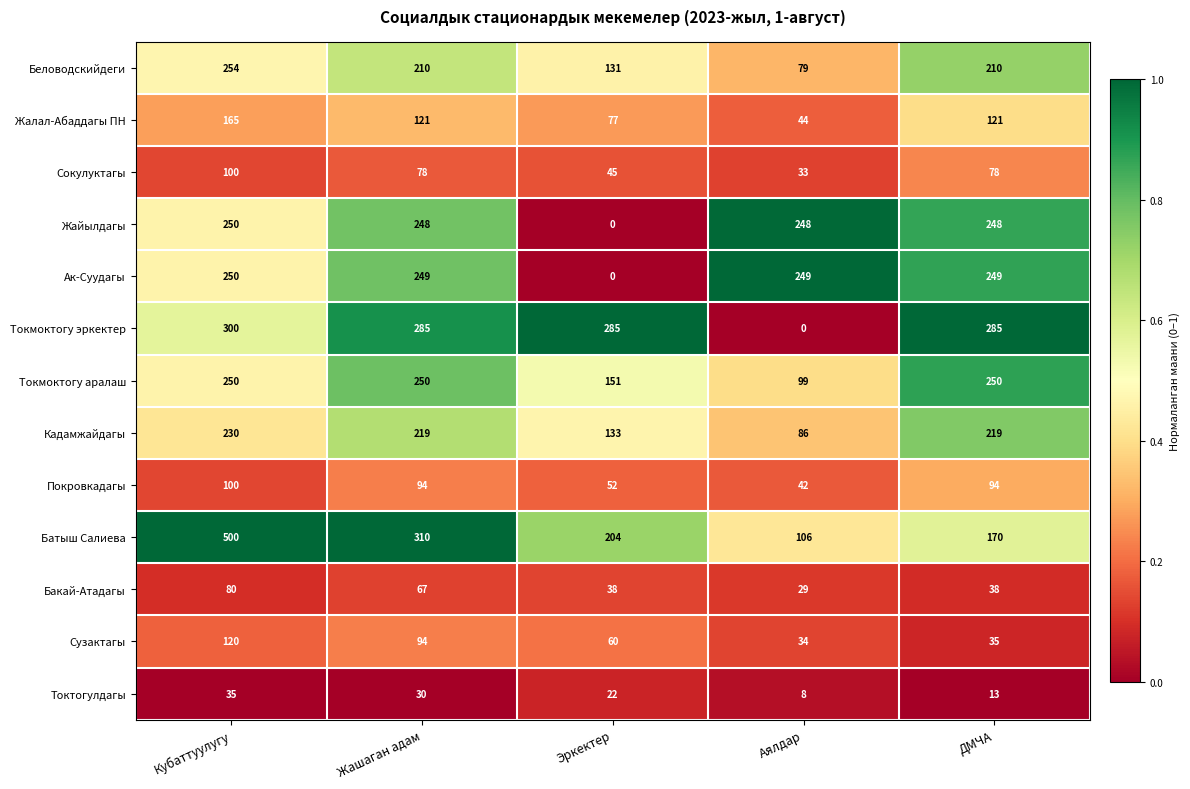

At which label does Токтогулдагы first exceed 22?

Кубаттуулугу